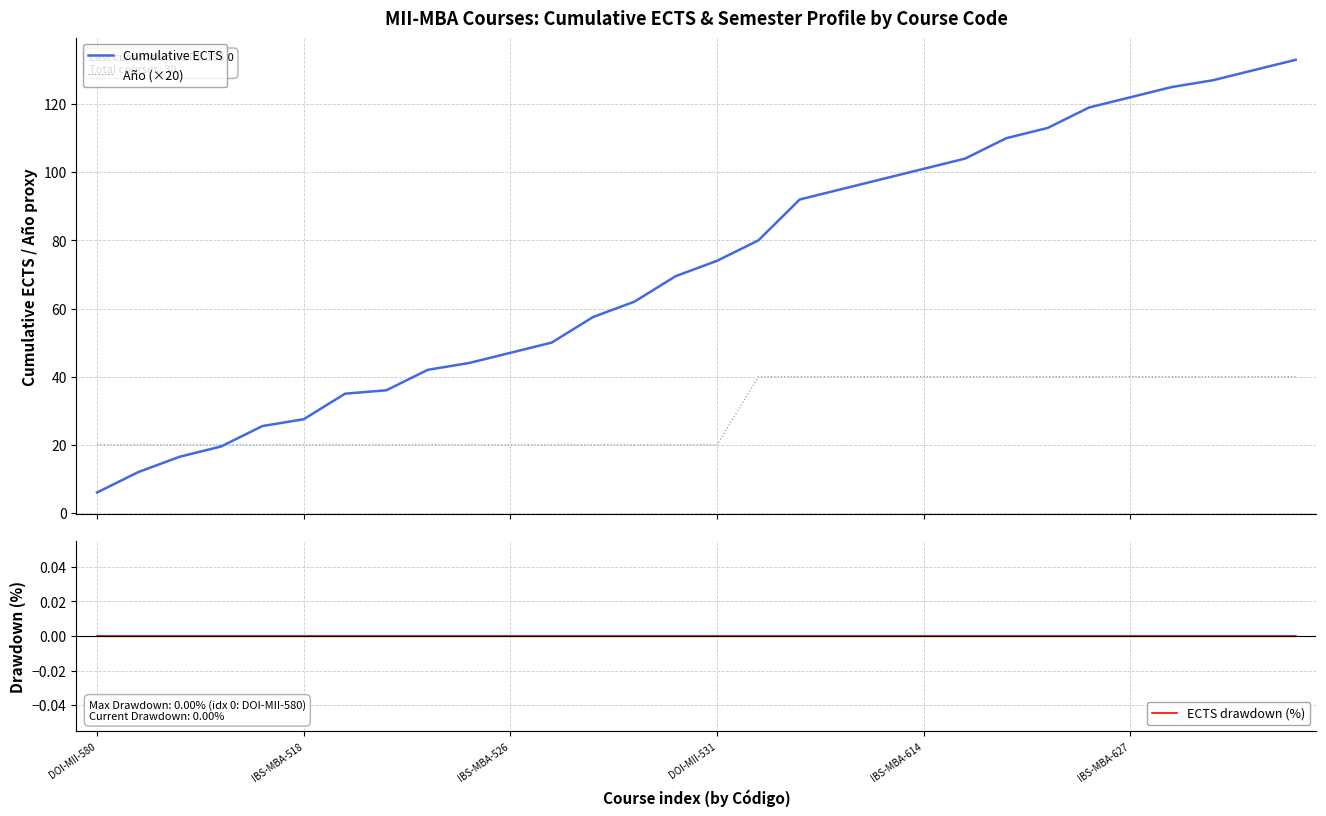

At which category does the chart reach its peak across all series?

29